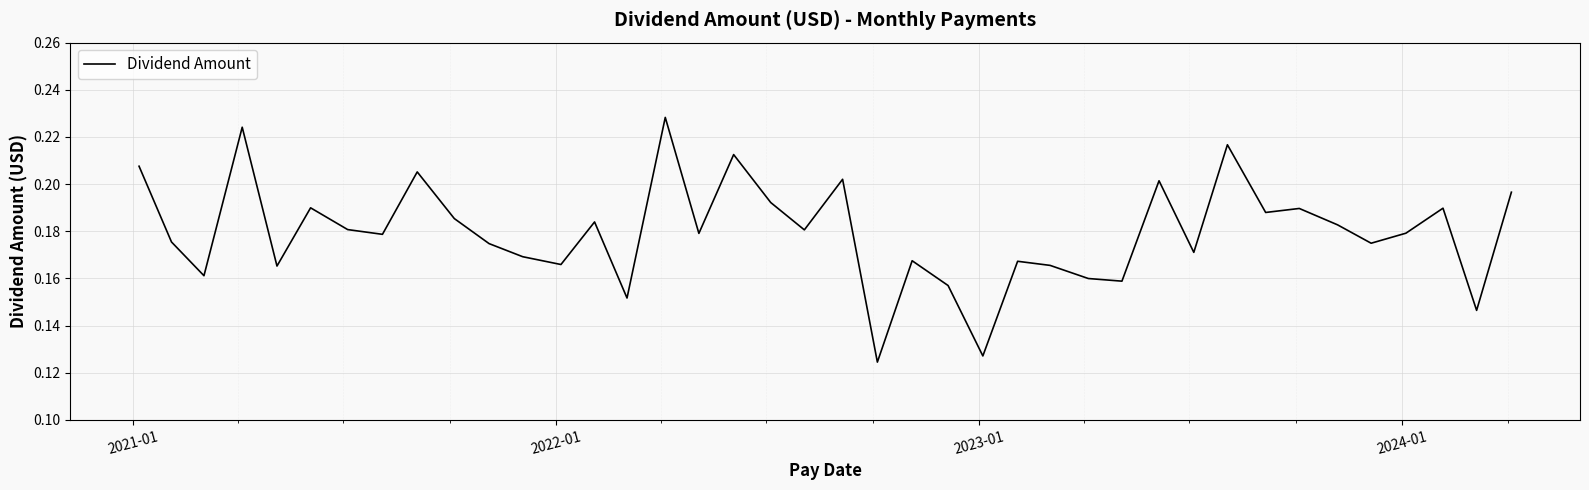

How many distinct data groups are displayed?

1